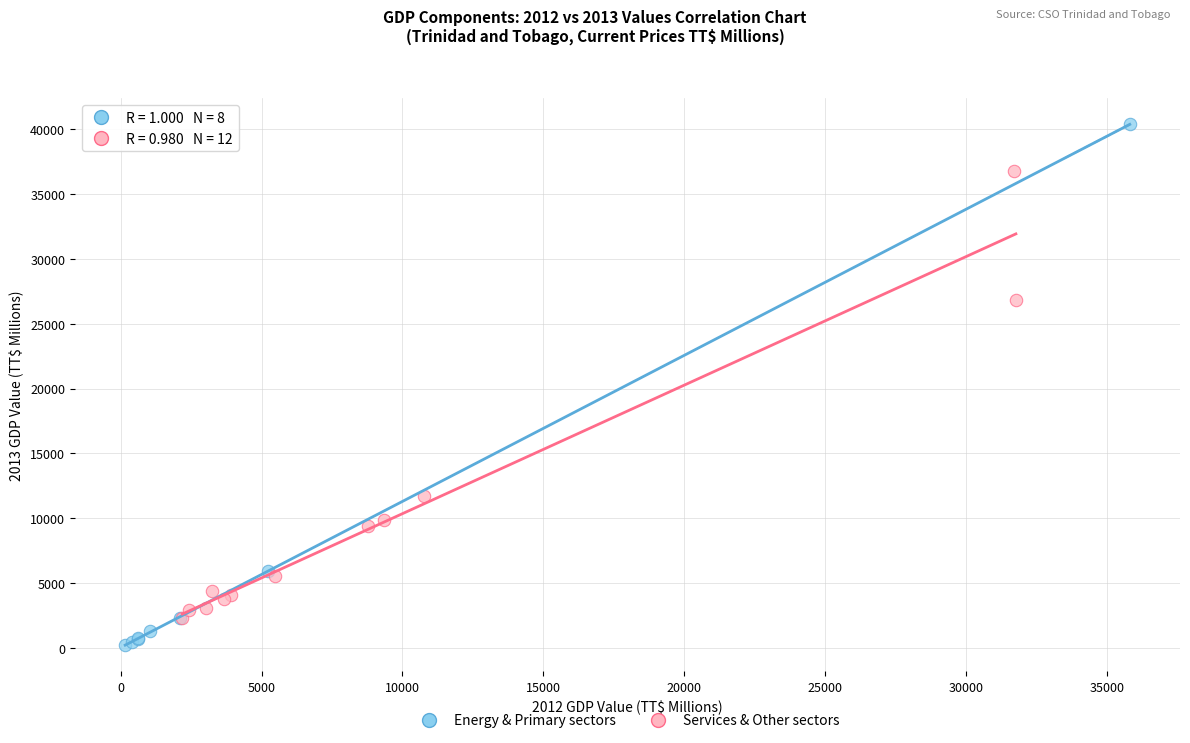

Which series contains the lowest Y value?

Energy & Primary sectors